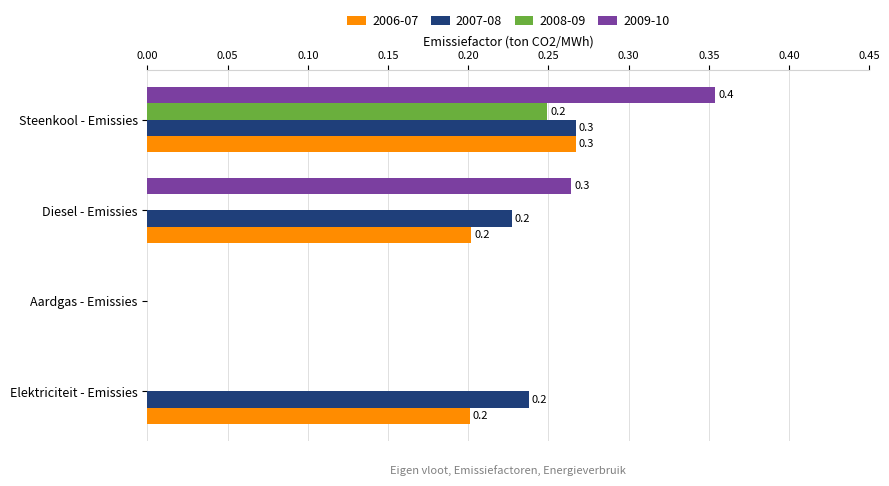

Which category has the highest value across all series?

Steenkool - Emissies